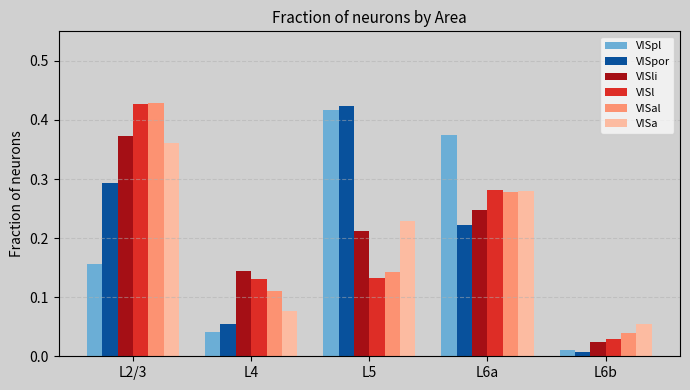

Which series changed the most between L5 and L6a?

VISpor